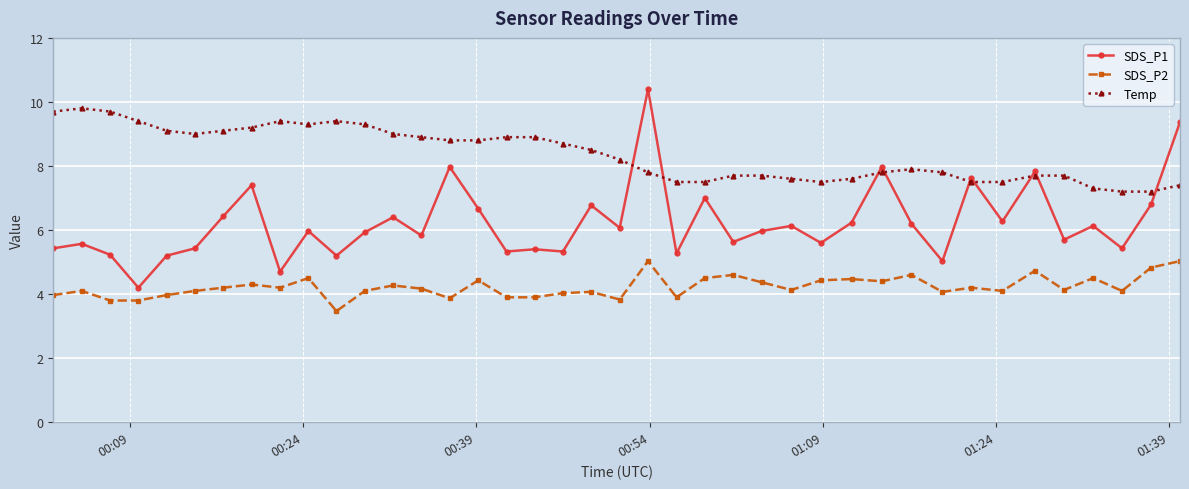

At how many categories does at least one series exceed 3?

40